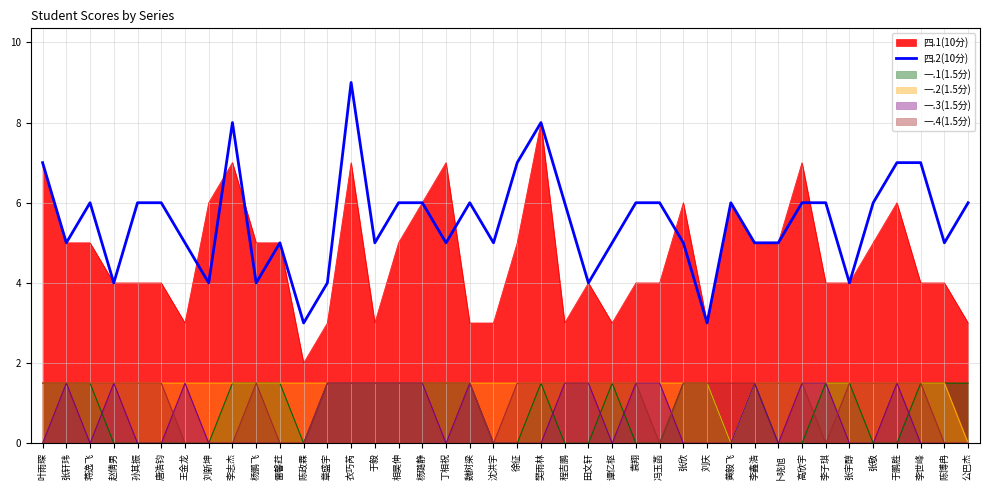

What is the highest value of the 四.1(10分) series?

8.0